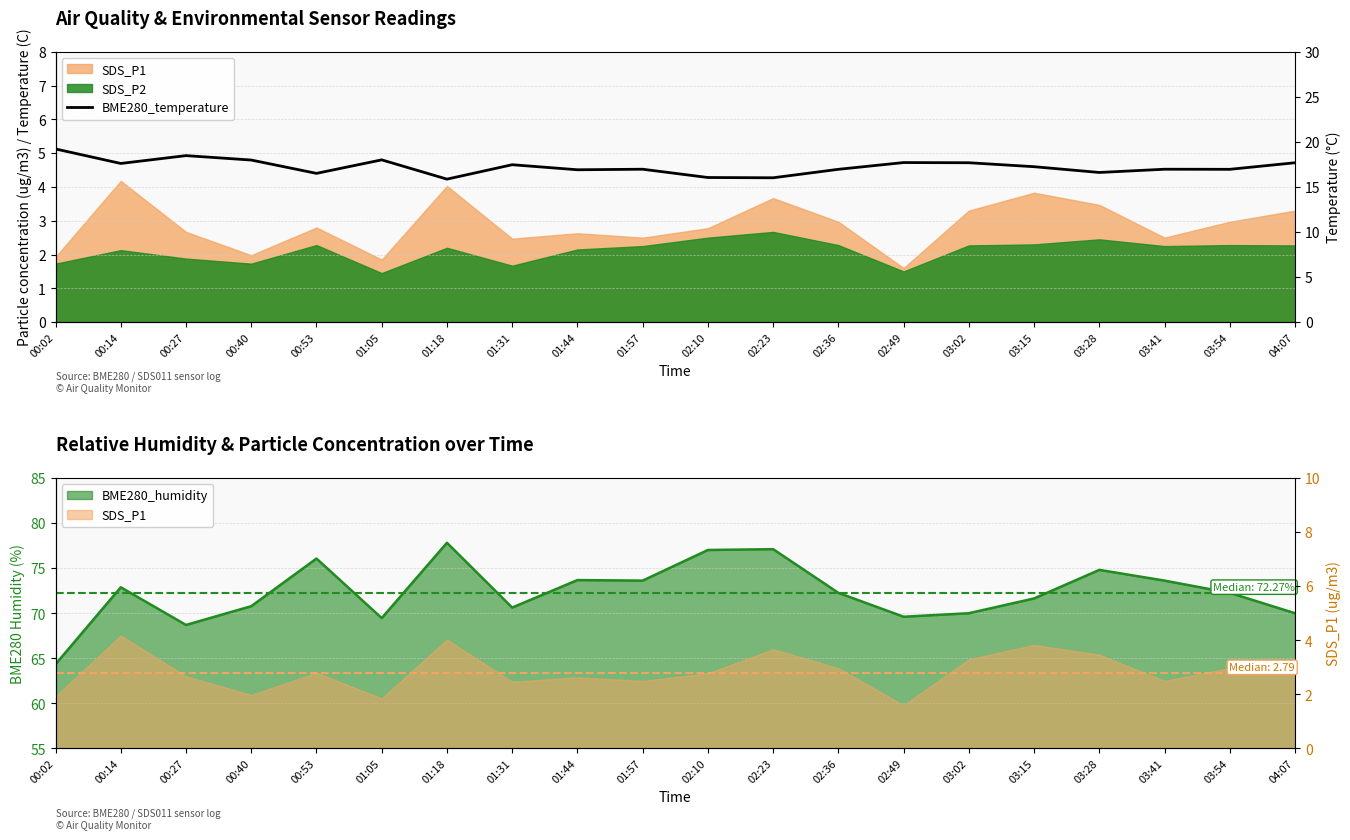

List the labels in order of value, smallest first.

01:18, 02:23, 02:10, 00:53, 03:28, 01:44, 02:36, 03:54, 01:57, 03:41, 03:15, 01:31, 00:14, 03:02, 04:07, 02:49, 00:40, 01:05, 00:27, 00:02